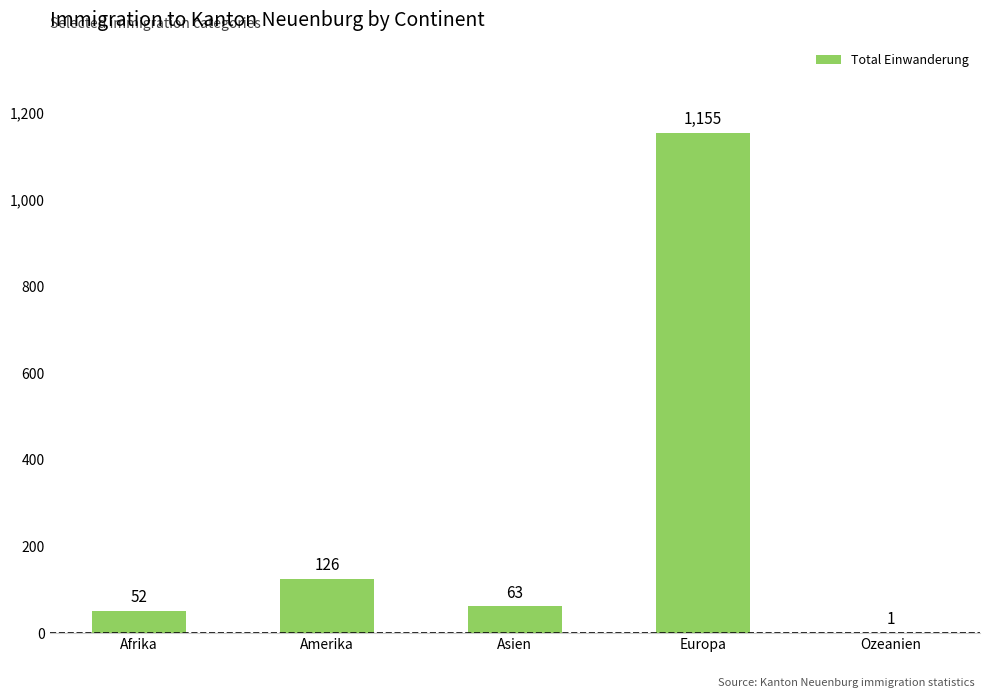

Reading left to right, list all the values displayed in this chart.

Afrika=52	Amerika=126	Asien=63	Europa=1155	Ozeanien=1